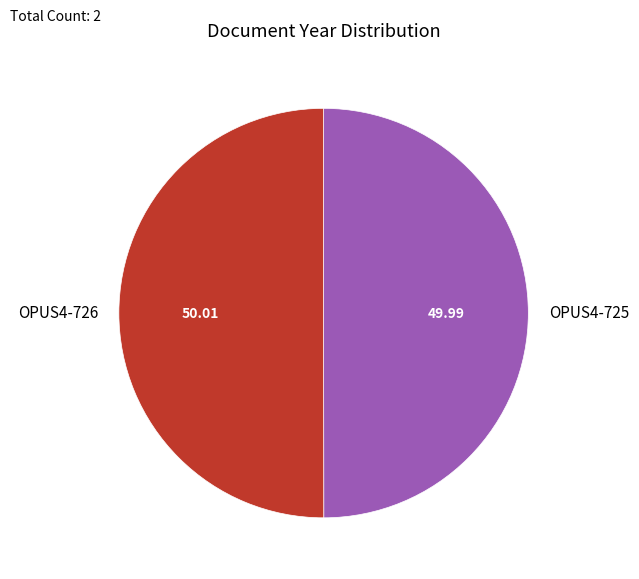

What is the ratio of the value at OPUS4-725 to the value at OPUS4-726?

1.0